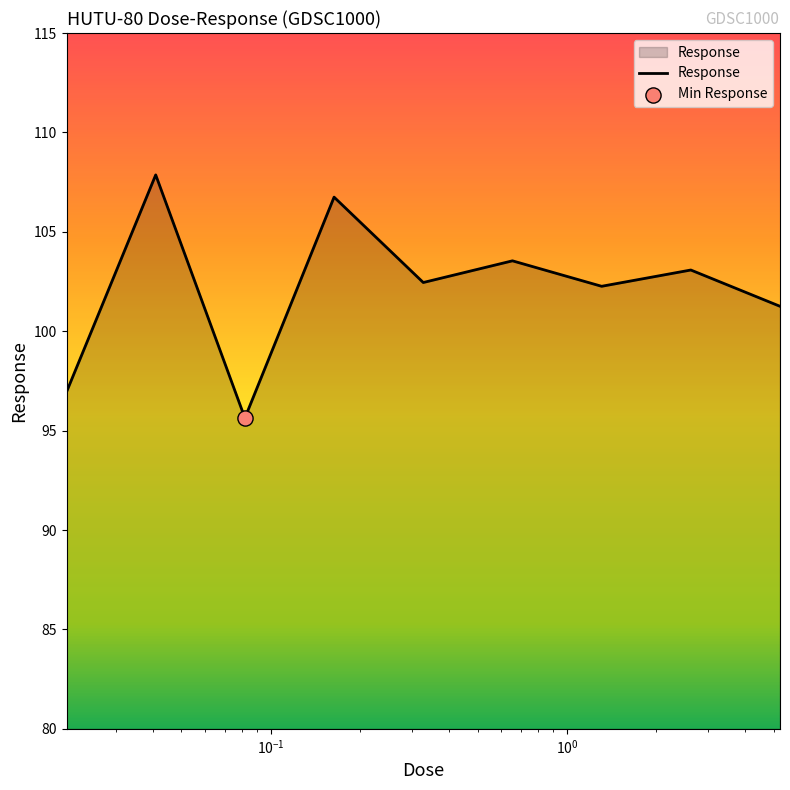

What is the maximum value shown in the chart?

107.9